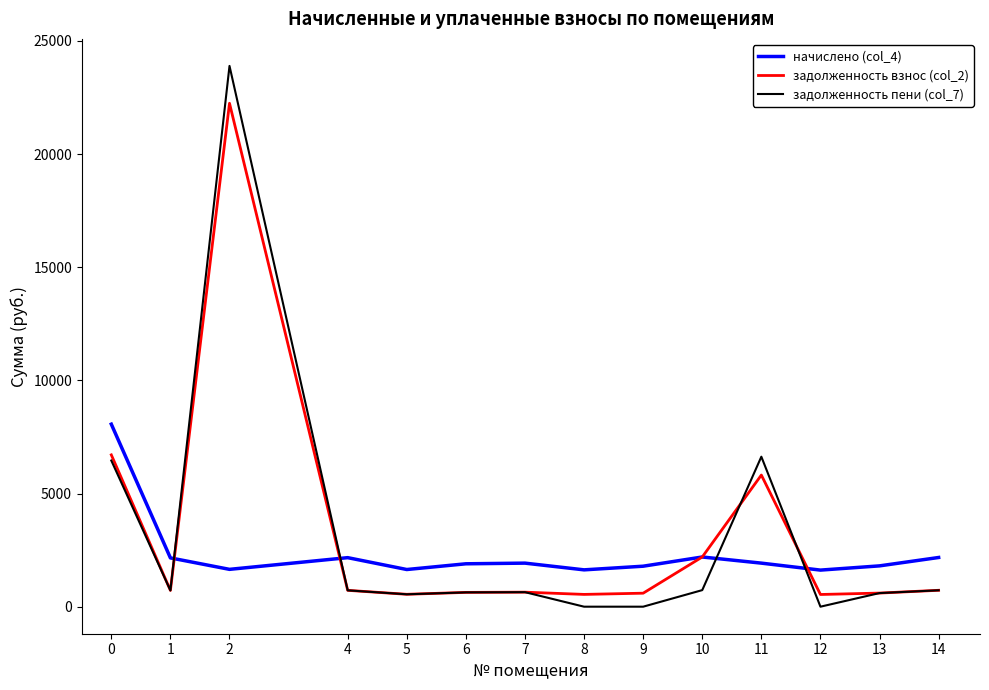

Does the chart have visible grid lines?

No